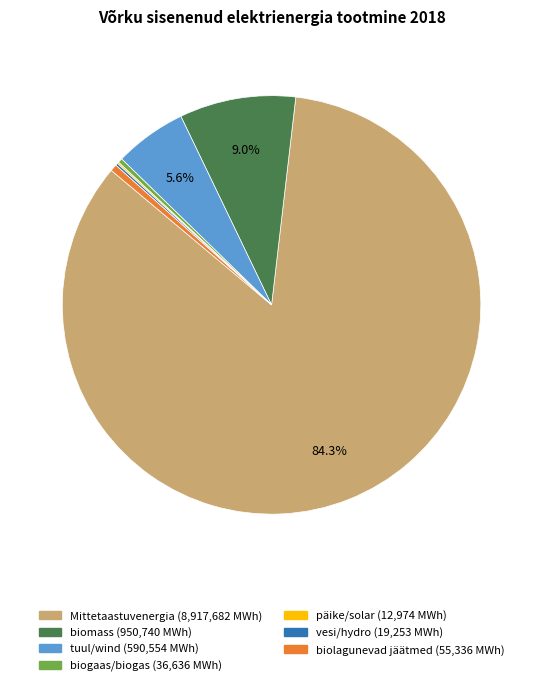

Which category has the biggest portion of the pie?

Mittetaastuvenergia